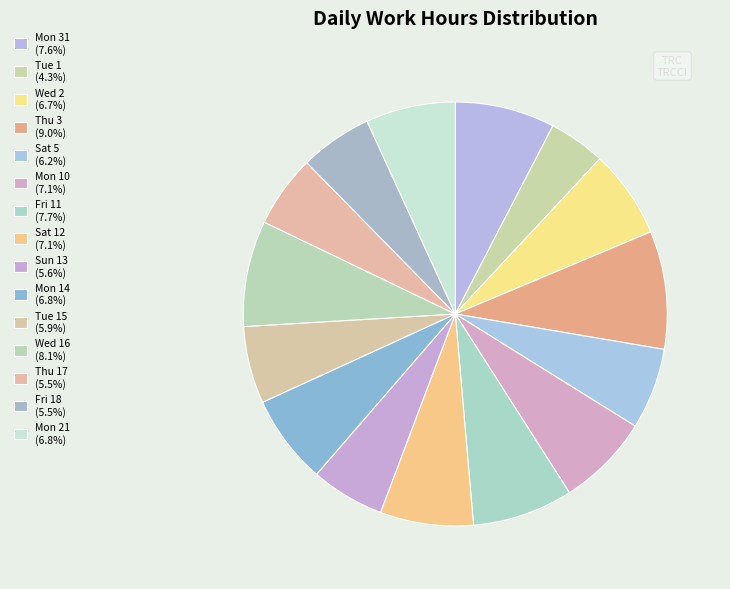

How many slices are in this pie chart?

15